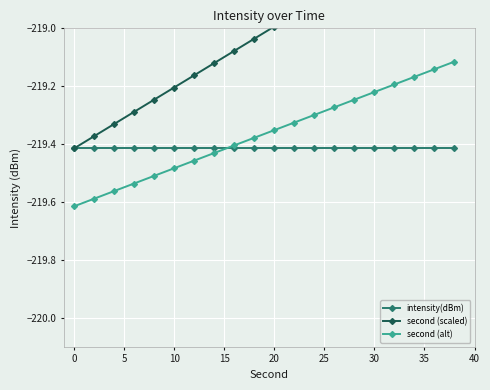

True or false: second (alt) has more than 0 points higher than both neighbors.

False